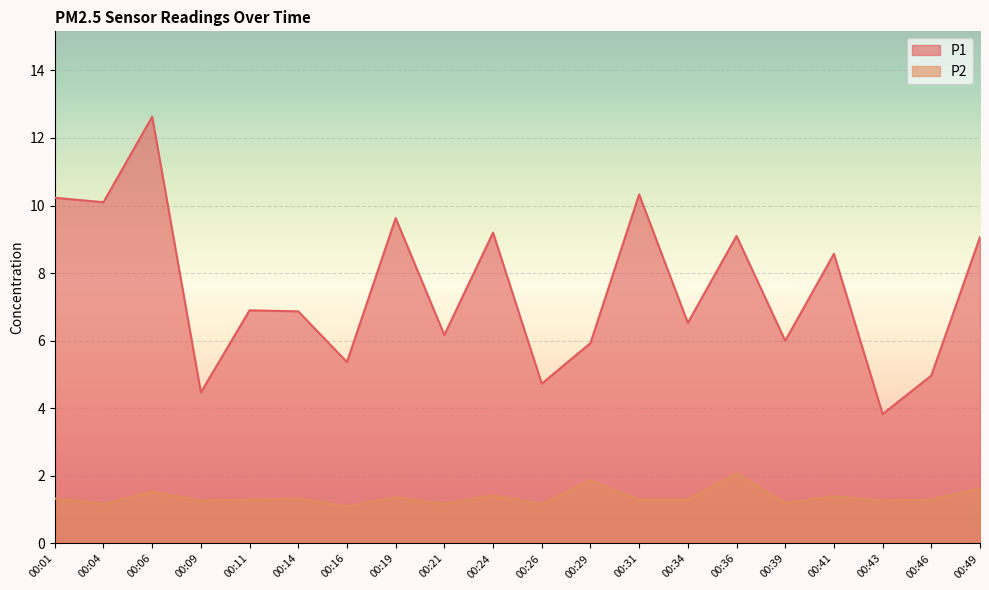

List the series in order of their peak value, lowest first.

P2, P1